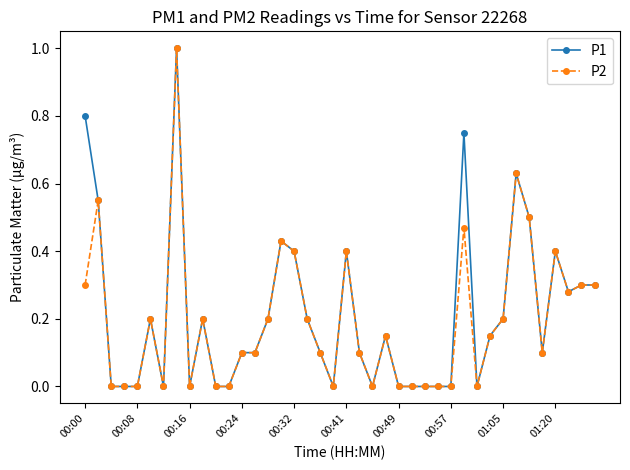

What is the value of the P2 point at the 18th from the left?

0.2